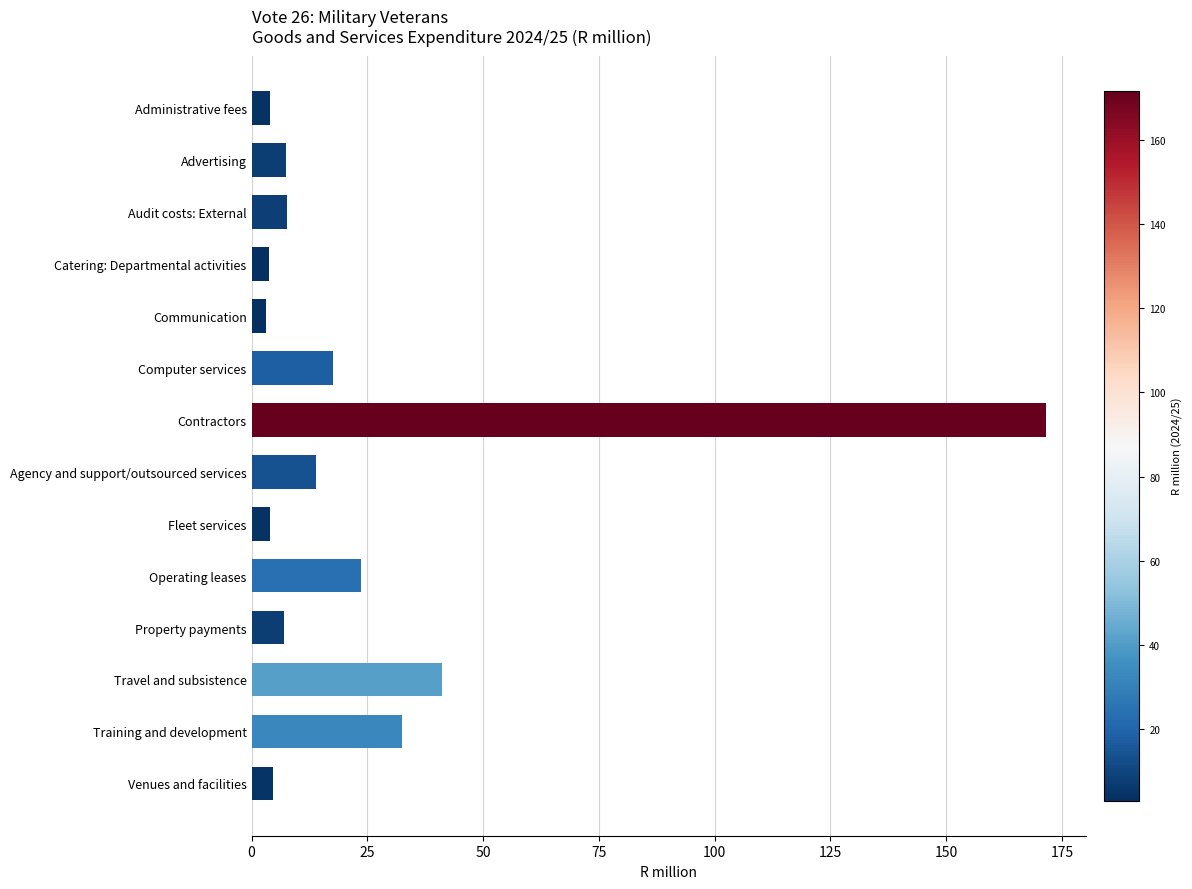

What is the change in value from Catering: Departmental activities to Training and development?

+28.9